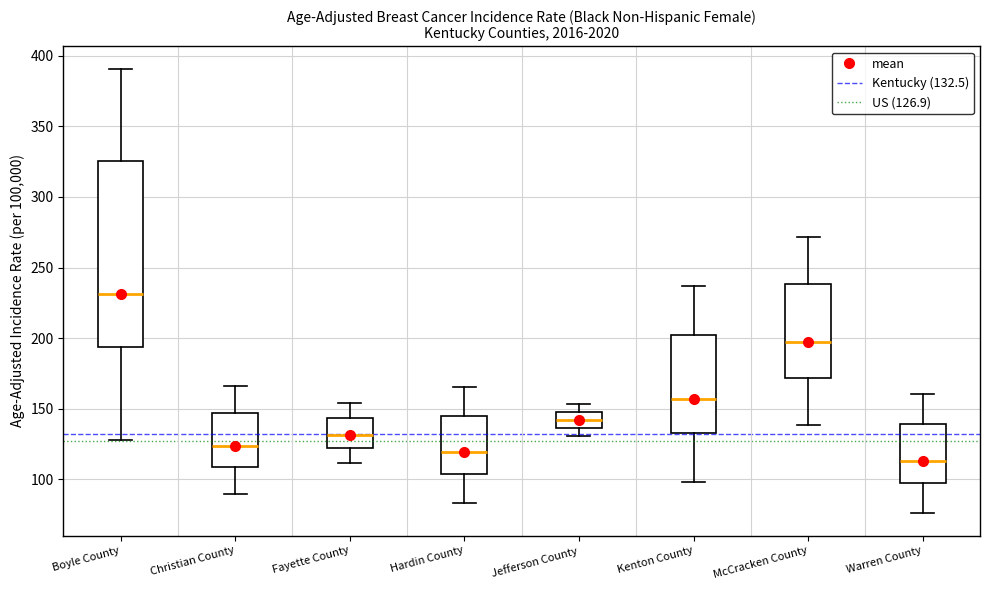

Reading left to right, transcribe this box plot: for each box, give where its median line is, the range the box spans, and where its two whiskers end, as read against the y-axis. The values are not printed on the chart, so give them approximately, as read against the axis.

Boyle County: median 230, box 195 to 325, whiskers 130 to 390
Christian County: median 125, box 110 to 145, whiskers 90 to 165
Fayette County: median 130, box 120 to 145, whiskers 110 to 155
Hardin County: median 120, box 105 to 145, whiskers 85 to 165
Jefferson County: median 140, box 135 to 150, whiskers 130 to 155
Kenton County: median 155, box 135 to 200, whiskers 100 to 235
McCracken County: median 195, box 170 to 240, whiskers 140 to 270
Warren County: median 115, box 95 to 140, whiskers 75 to 160